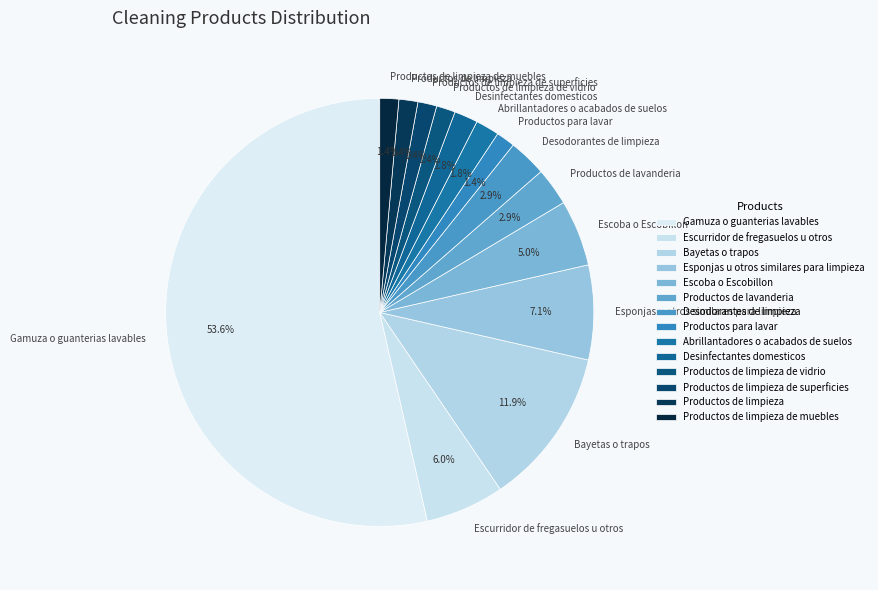

To the nearest percent, what is the combined percentage of Productos de lavanderia and Abrillantadores o acabados de suelos?

5%